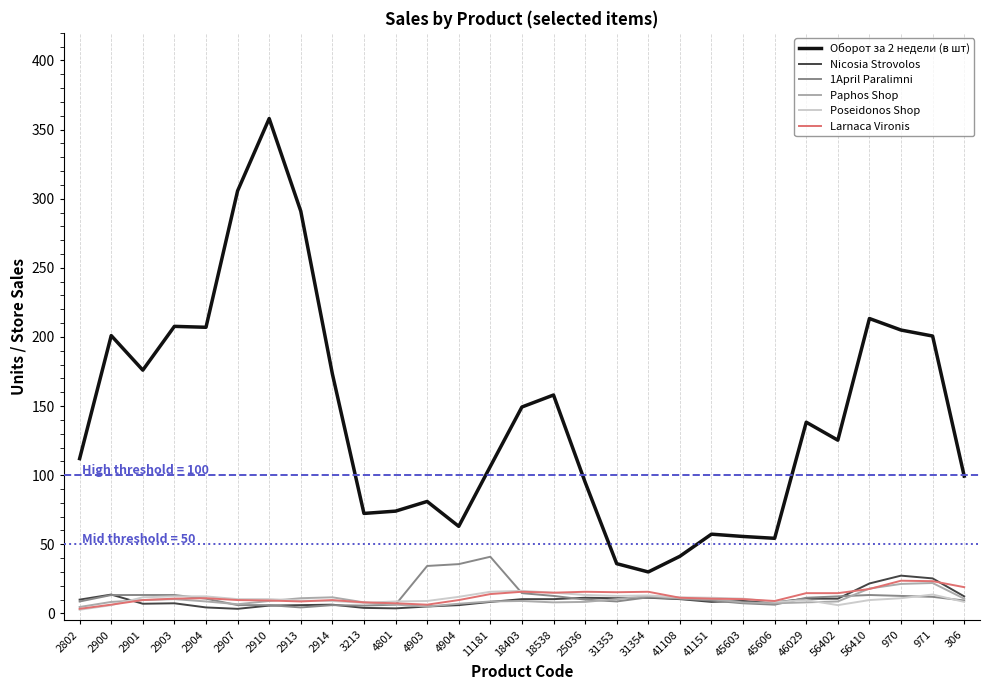

What is the greatest value displayed?

358.0